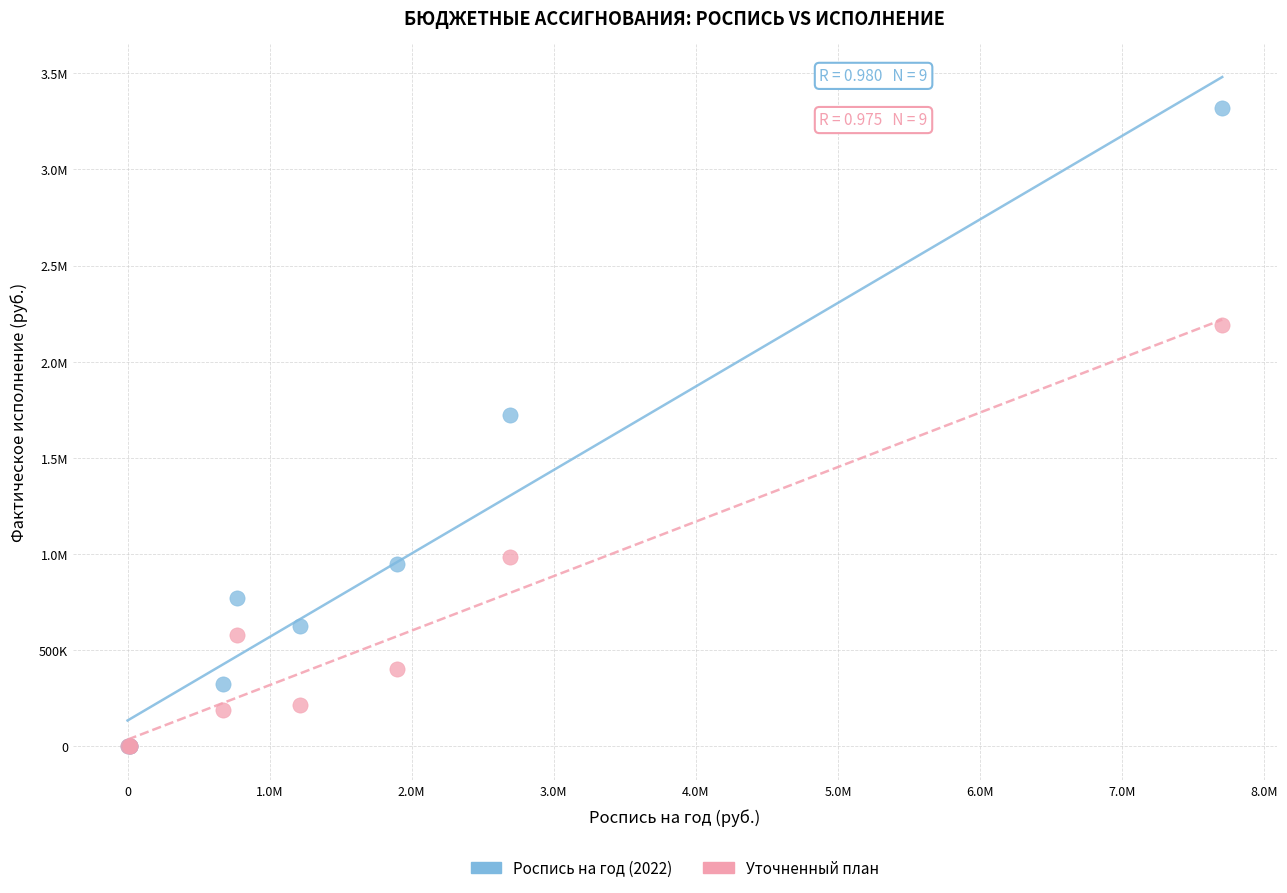

What are all the series names shown in the legend?

Роспись на год (2022), Уточненный план